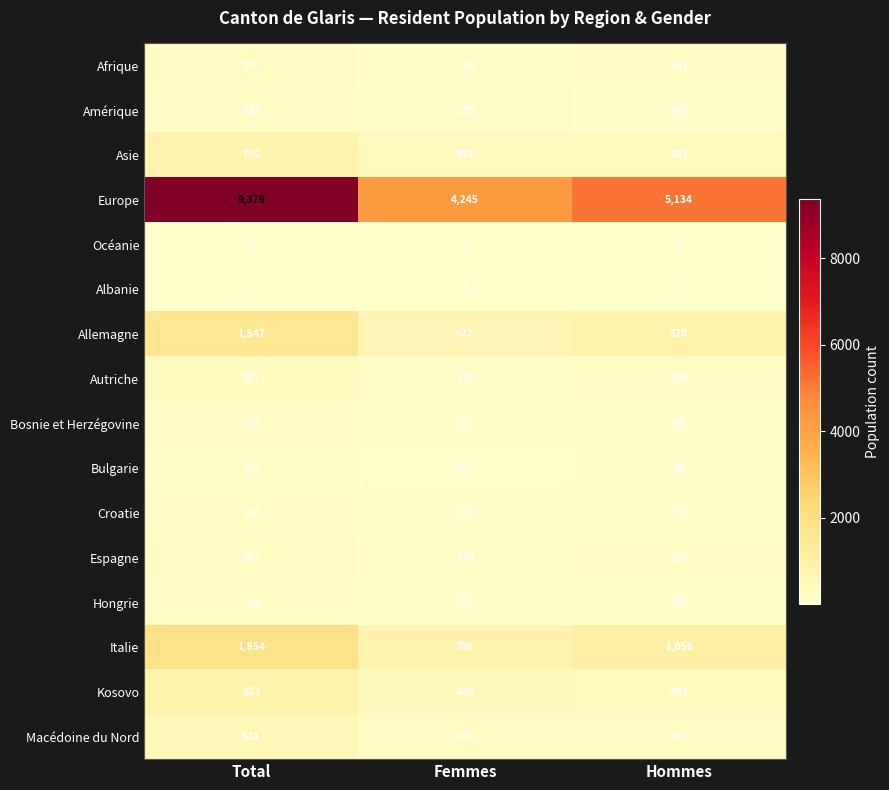

The value of Allemagne at Femmes is 1206. True or false?

False